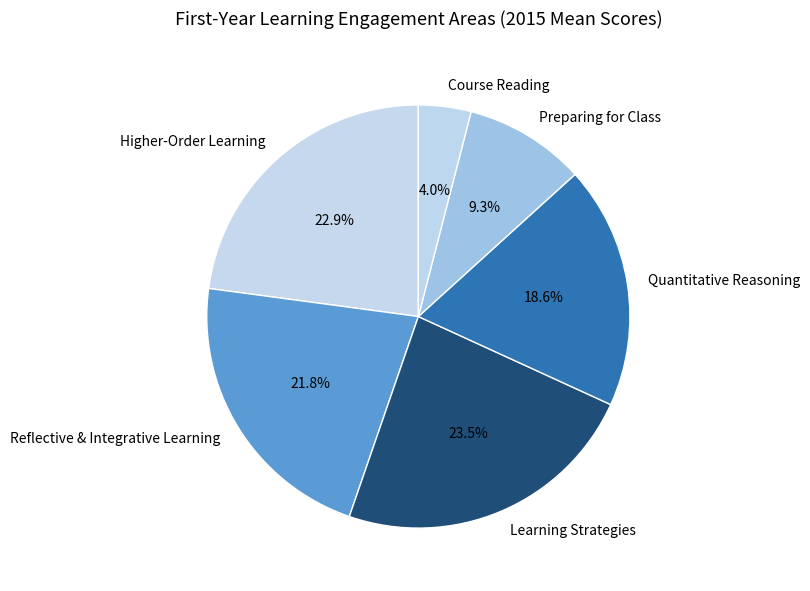

Between Learning Strategies and Quantitative Reasoning, which is larger?

Learning Strategies